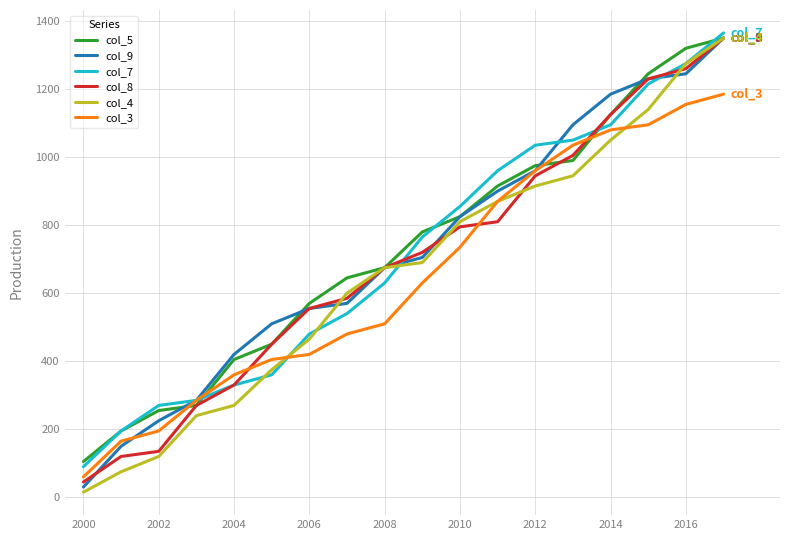

Which series has the widest spread of values?

col_4